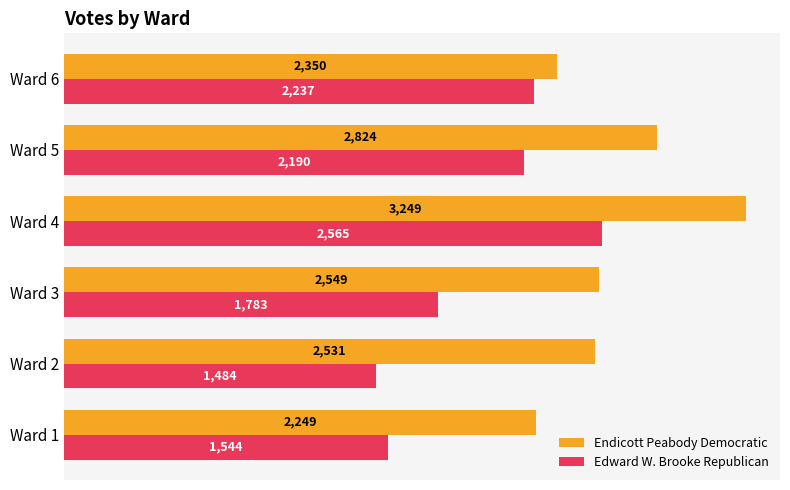

List the series in order of their peak value, highest first.

Endicott Peabody Democratic, Edward W. Brooke Republican